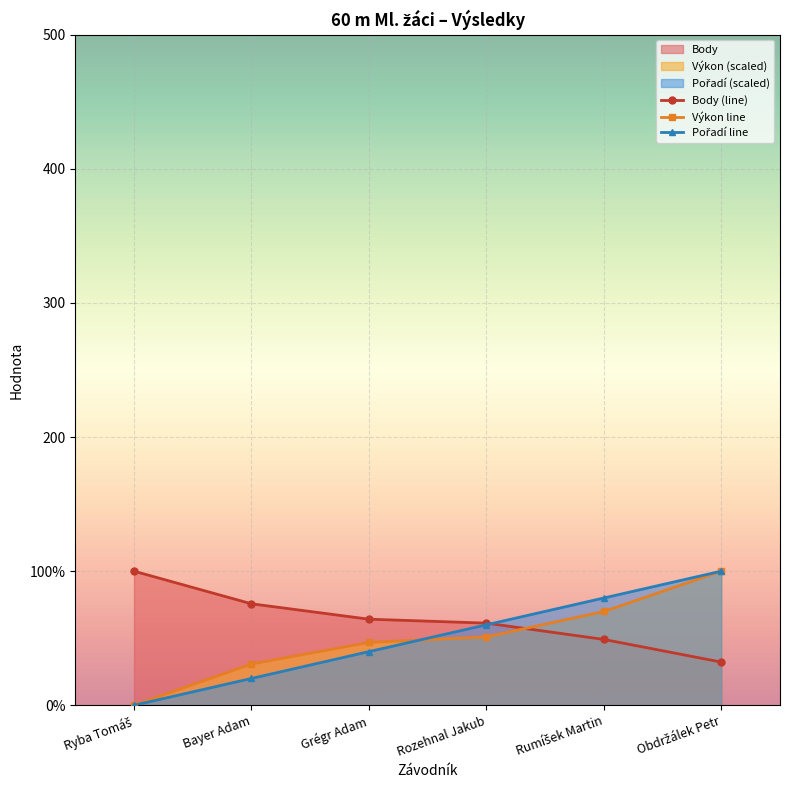

How many values in Pořadí are above zero?

5